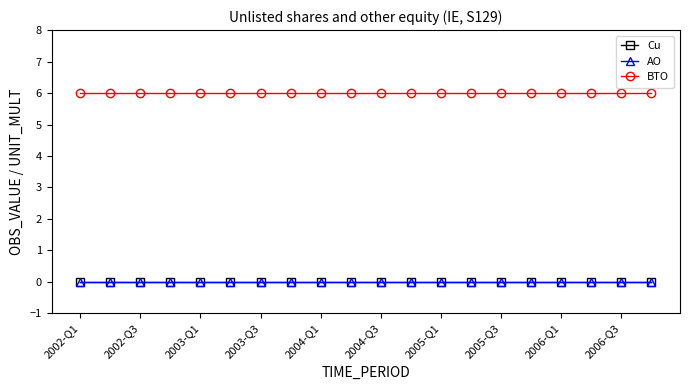

Which series has the widest spread of values?

Cu